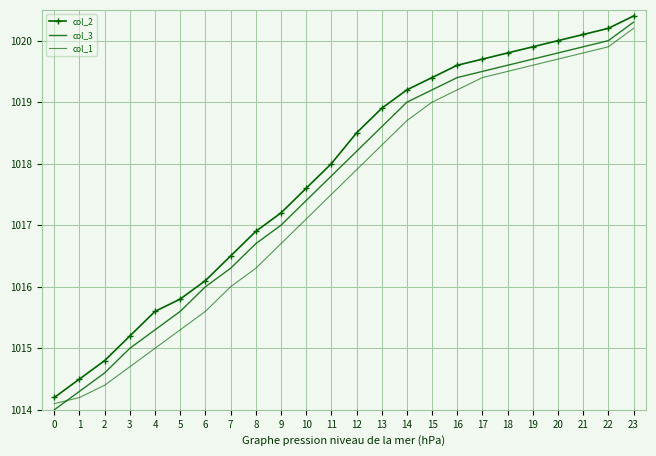

Reading left to right, transcribe all the data shown in this chart.

col_2: 1014.2	1014.5	1014.8	1015.2	1015.6	1015.8	1016.1	1016.5	1016.9	1017.2	1017.6	1018.0	1018.5	1018.9	1019.2	1019.4	1019.6	1019.7	1019.8	1019.9	1020.0	1020.1	1020.2	1020.4
col_3: 1014.0	1014.3	1014.6	1015.0	1015.3	1015.6	1016.0	1016.3	1016.7	1017.0	1017.4	1017.8	1018.2	1018.6	1019.0	1019.2	1019.4	1019.5	1019.6	1019.7	1019.8	1019.9	1020.0	1020.3
col_1: 1014.1	1014.2	1014.4	1014.7	1015.0	1015.3	1015.6	1016.0	1016.3	1016.7	1017.1	1017.5	1017.9	1018.3	1018.7	1019.0	1019.2	1019.4	1019.5	1019.6	1019.7	1019.8	1019.9	1020.2